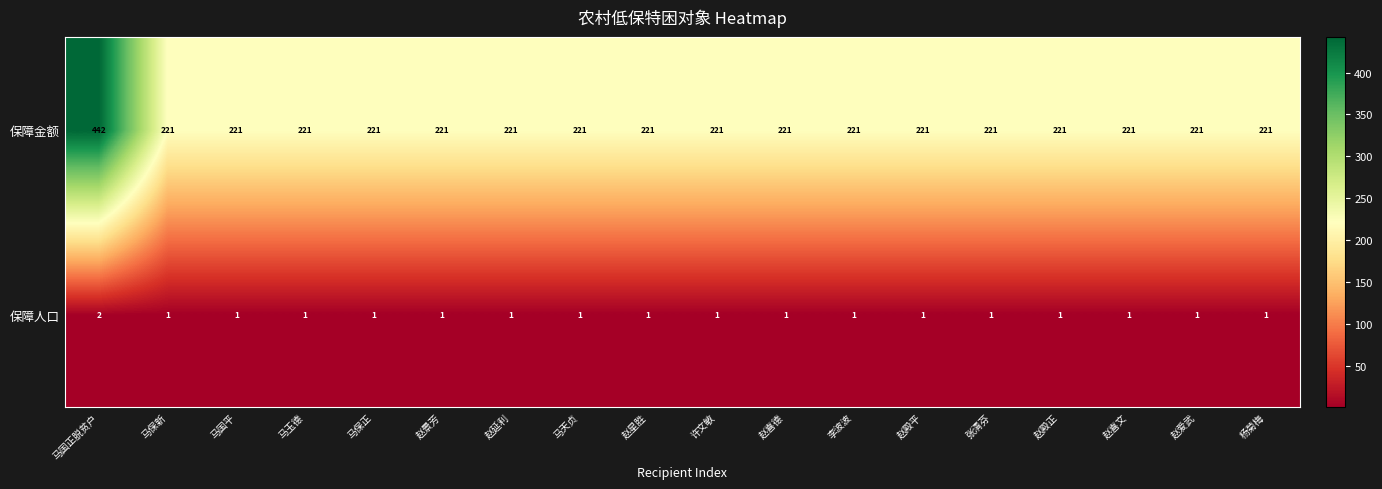

How many distinct data groups are displayed?

2